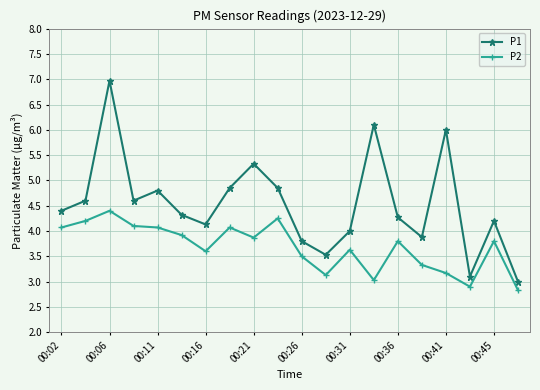

What is the value of the P2 point at the 16th from the left?

3.3